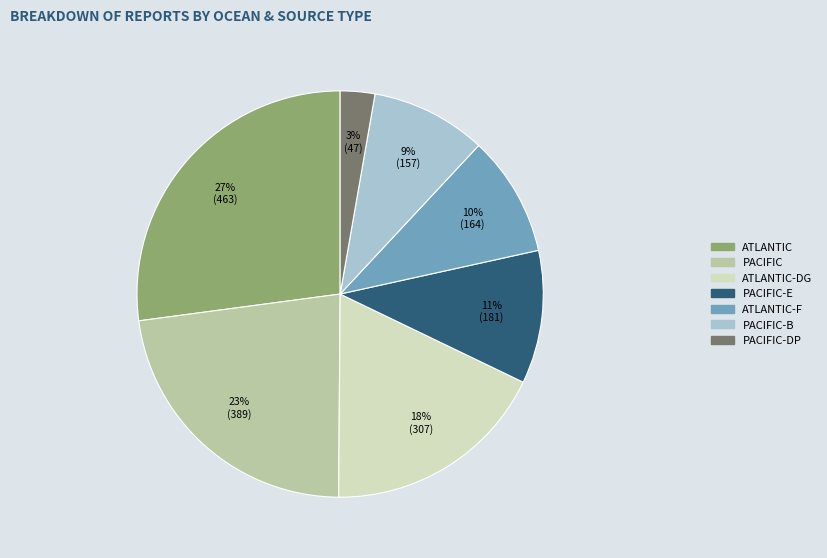

To the nearest percent, what is the average slice percentage?

14%